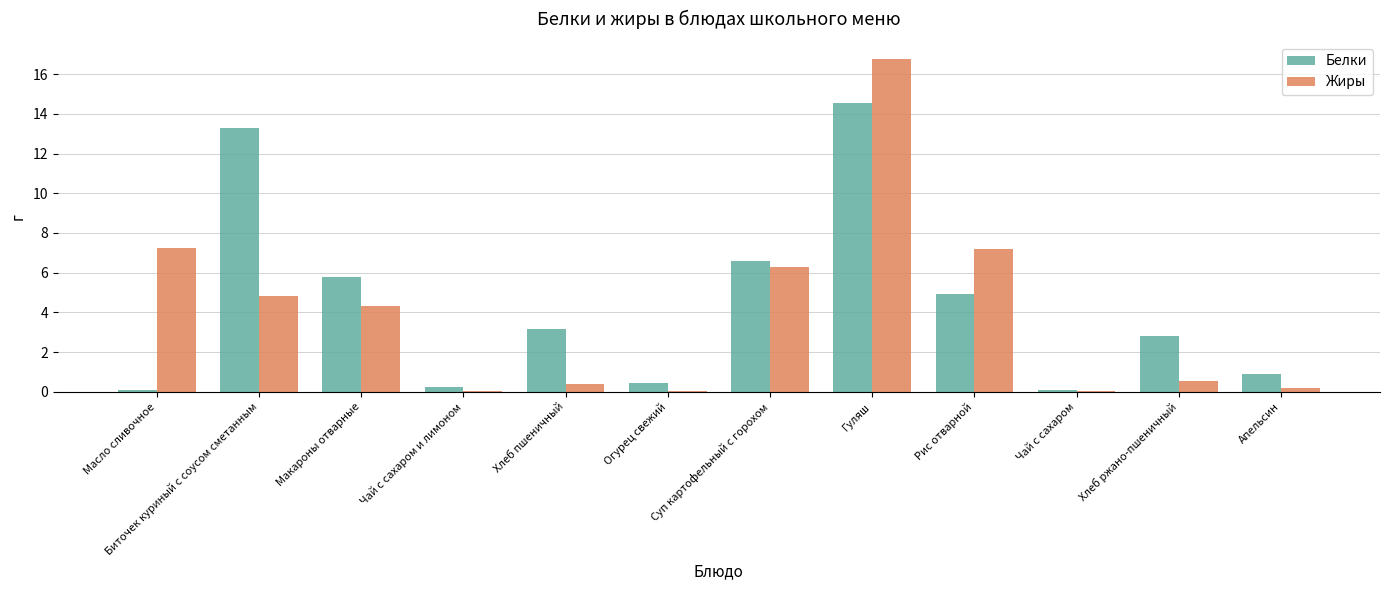

At which label does Жиры reach its peak?

Гуляш